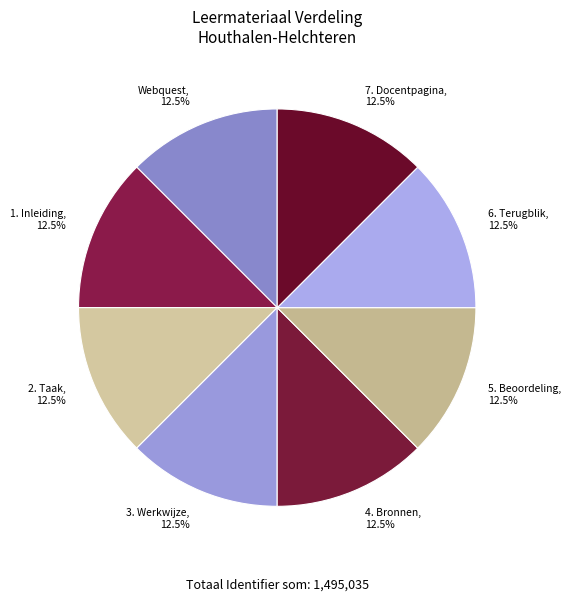

What is the ratio of the value at Webquest, 12.5% to the value at 2. Taak, 12.5%?

1.0